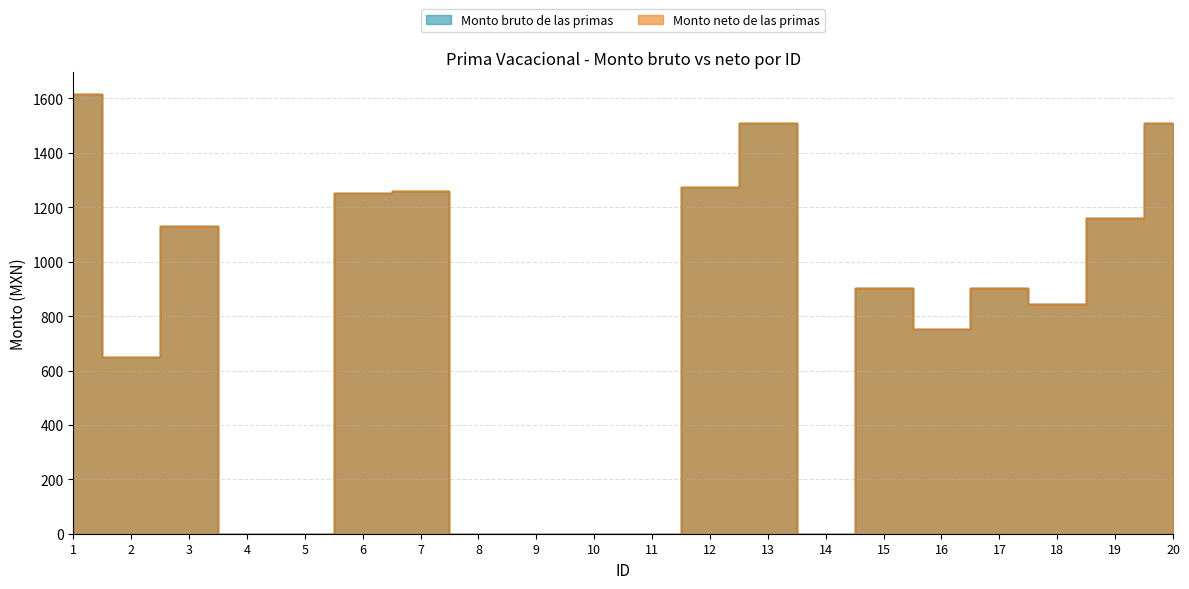

Which series has the largest total across all categories?

Monto bruto de las primas